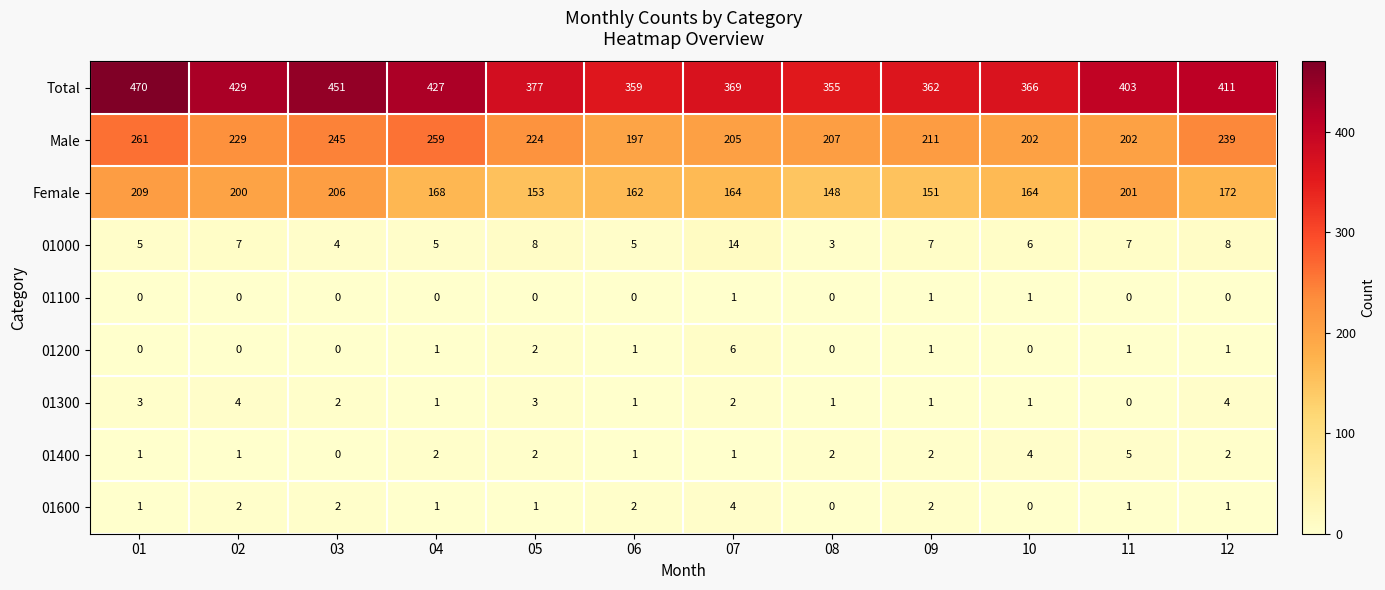

What is the sum of all Female values?

2098